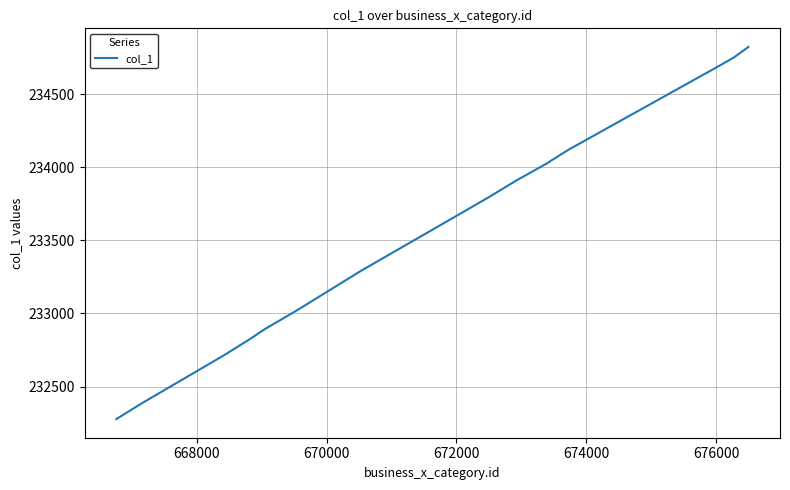

What is the smallest value displayed?

232278